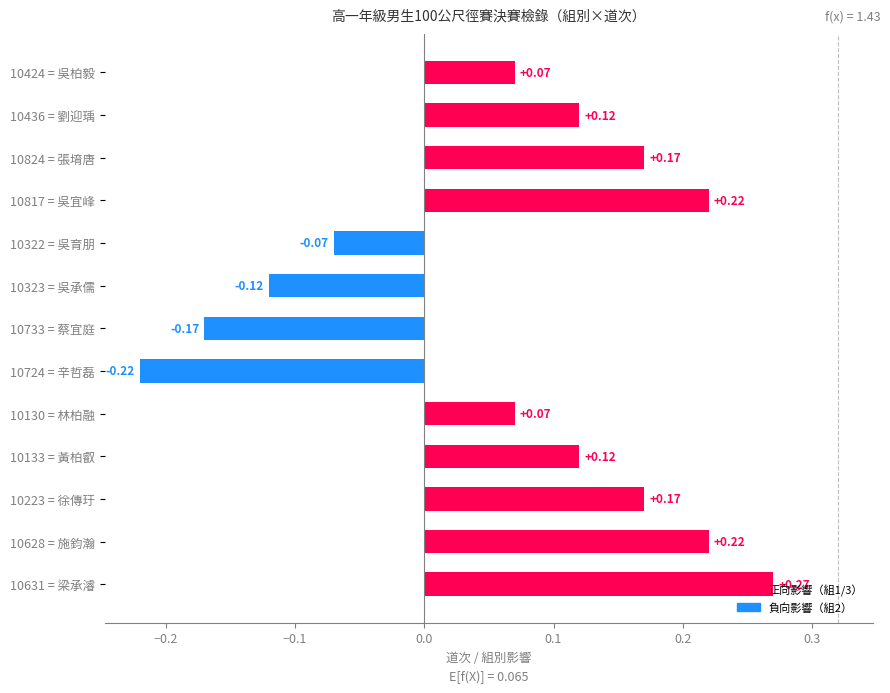

How many data points are less than 0?

4